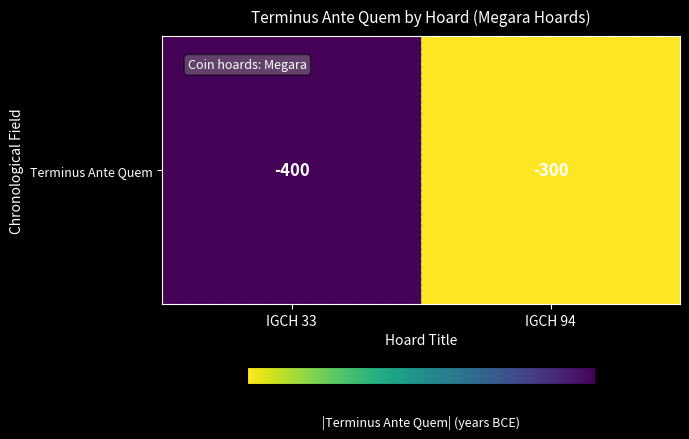

The value at IGCH 94 is 86. True or false?

False